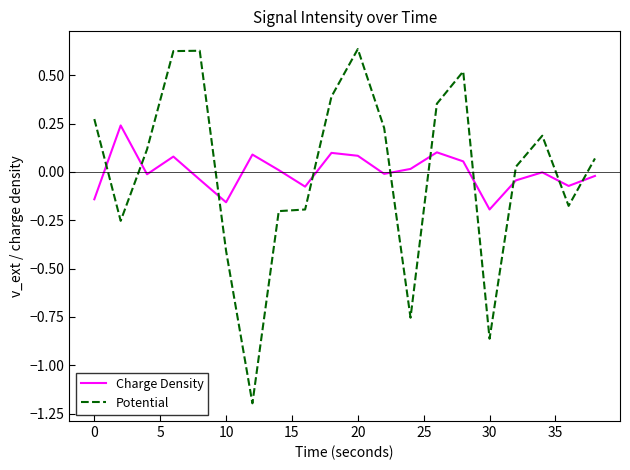

List the series in order of their peak value, lowest first.

Charge Density, Potential